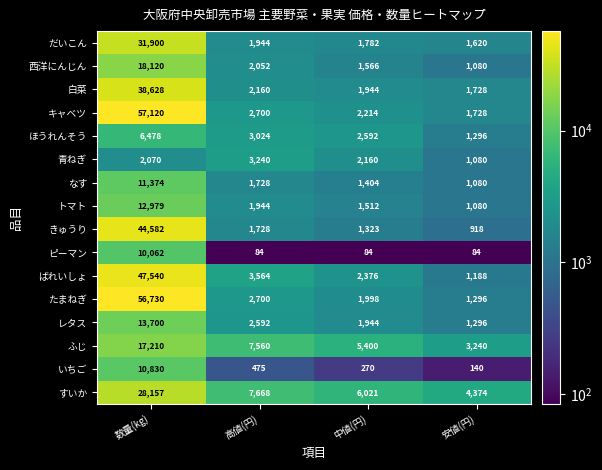

Which series has the widest spread of values?

たまねぎ